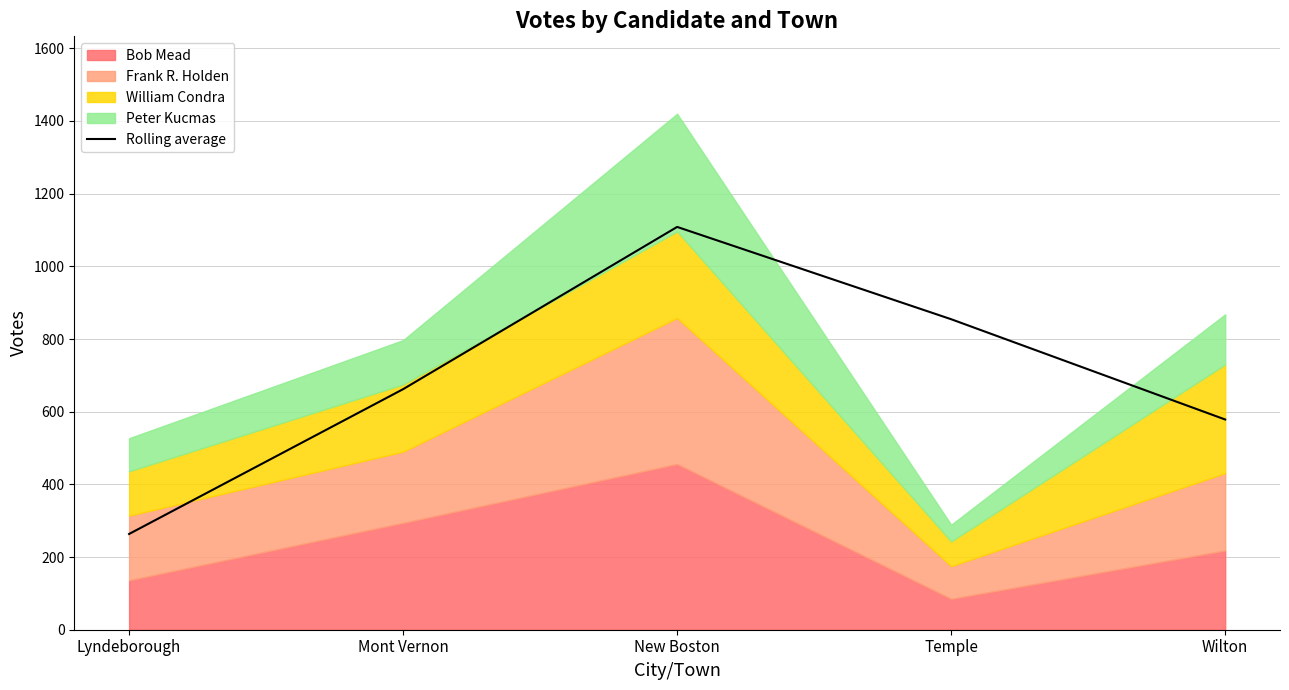

List the labels in order of Rolling average value, smallest first.

Lyndeborough, Wilton, Mont Vernon, Temple, New Boston